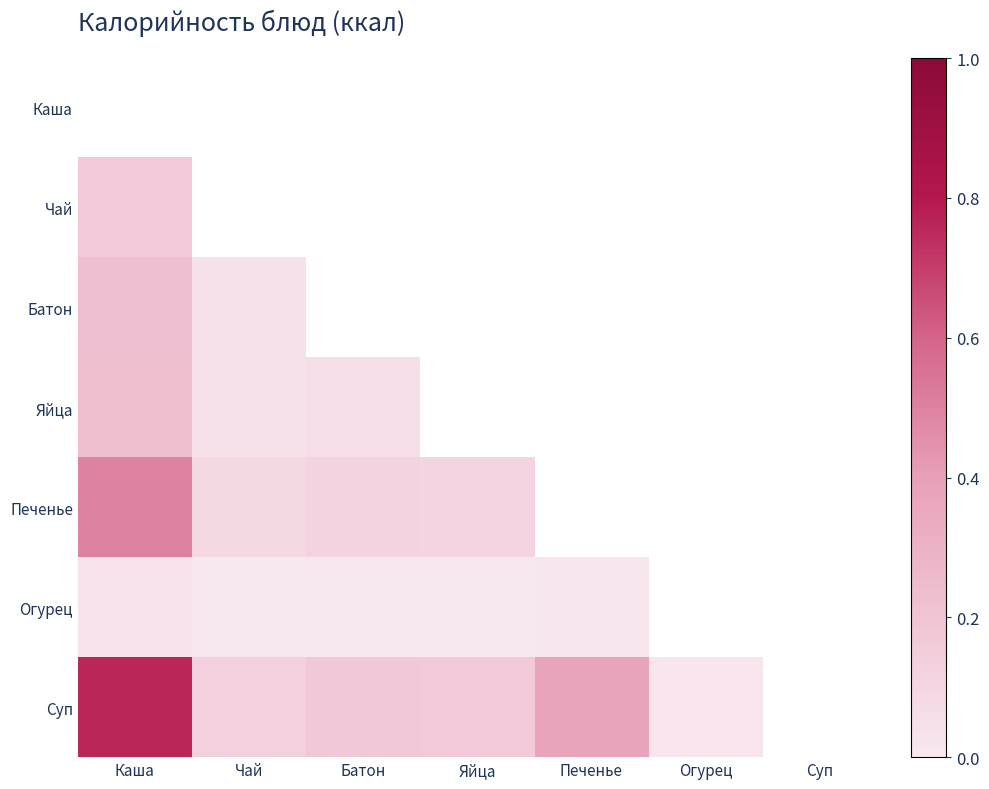

How many positive values does the Батон series have?

2